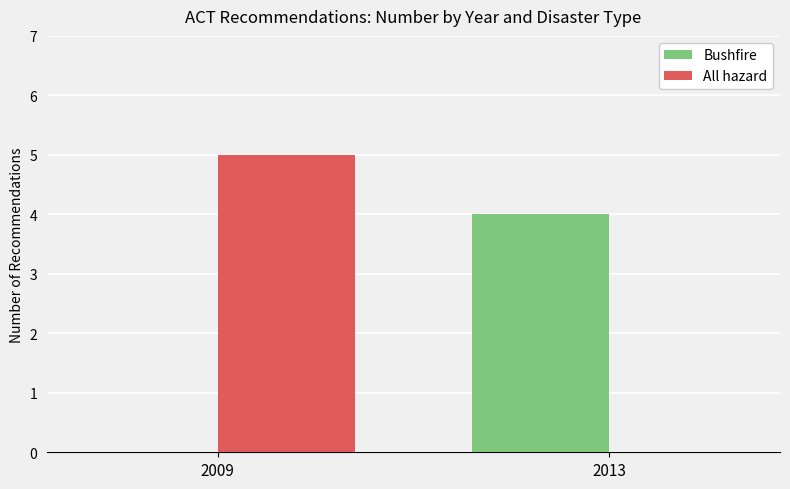

The value of Bushfire at 2013 is 2. True or false?

False